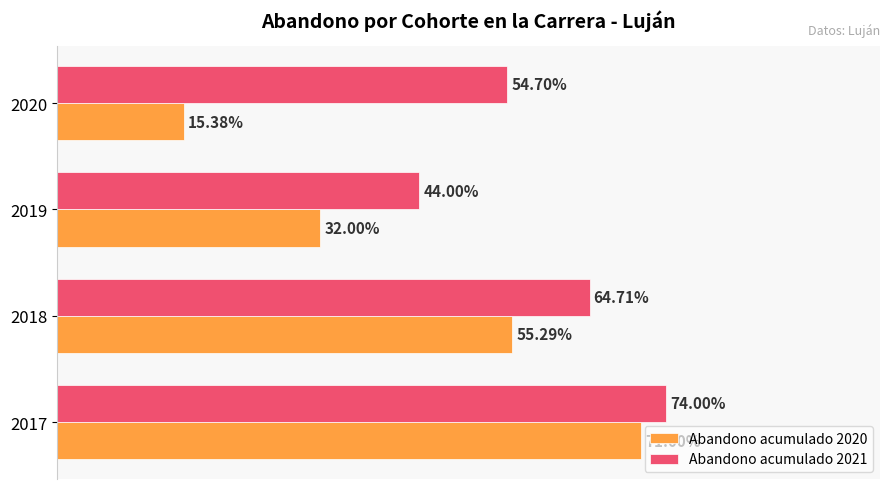

Which series changed the most between 2018 and 2019?

Abandono acumulado 2020